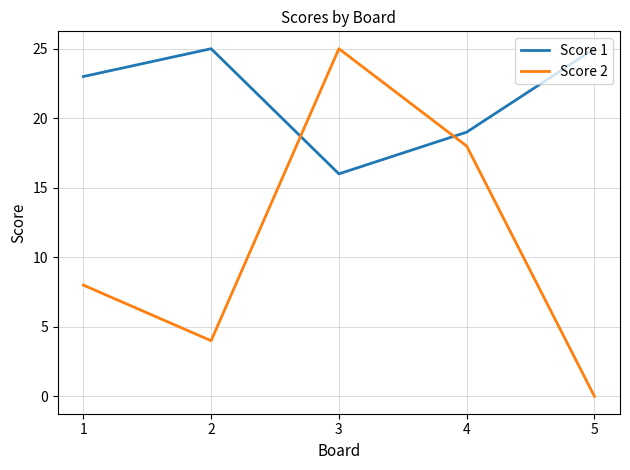

What is the difference between the maximum and minimum values in the Score 2 series?

25